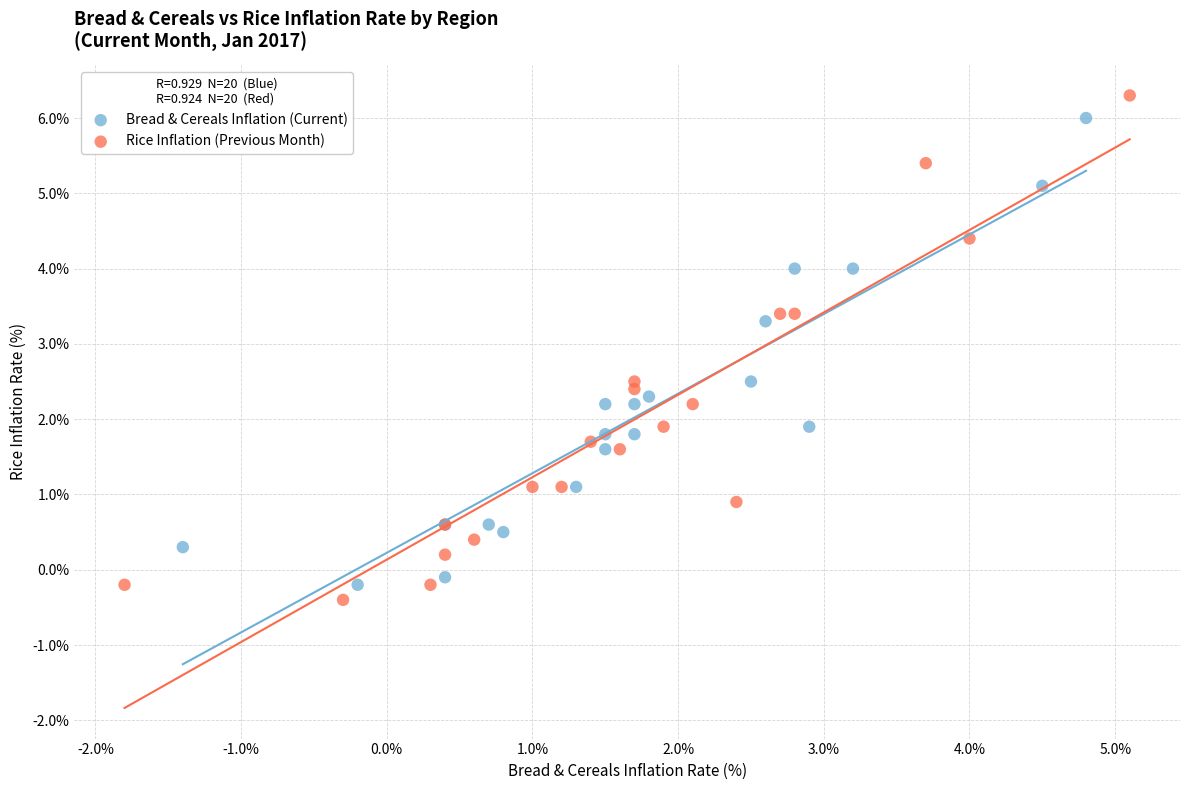

Which series has the widest spread of Y values?

Rice Inflation (Previous Month)